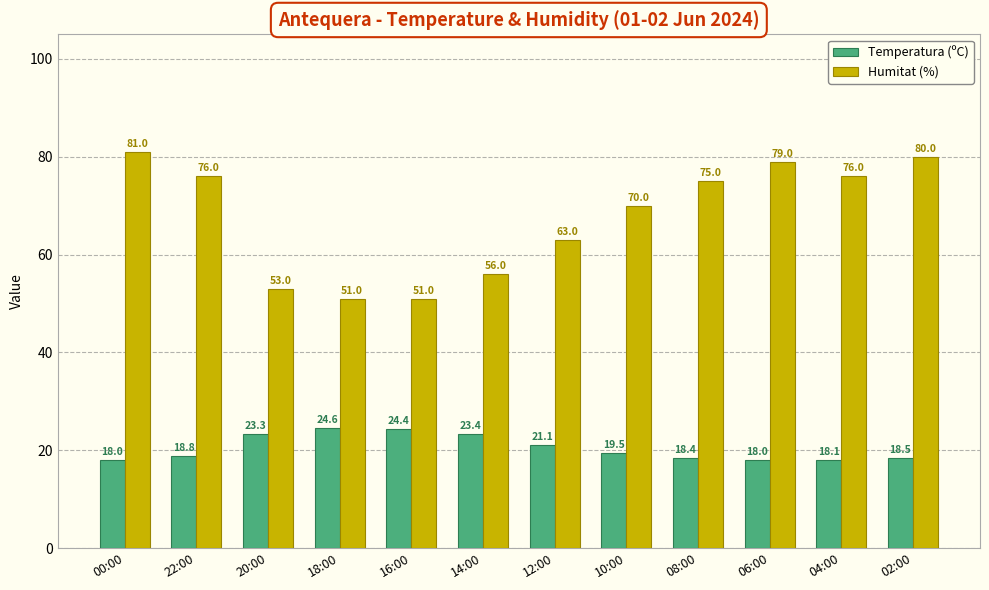

What is the minimum value for Temperatura (ºC)?

18.0